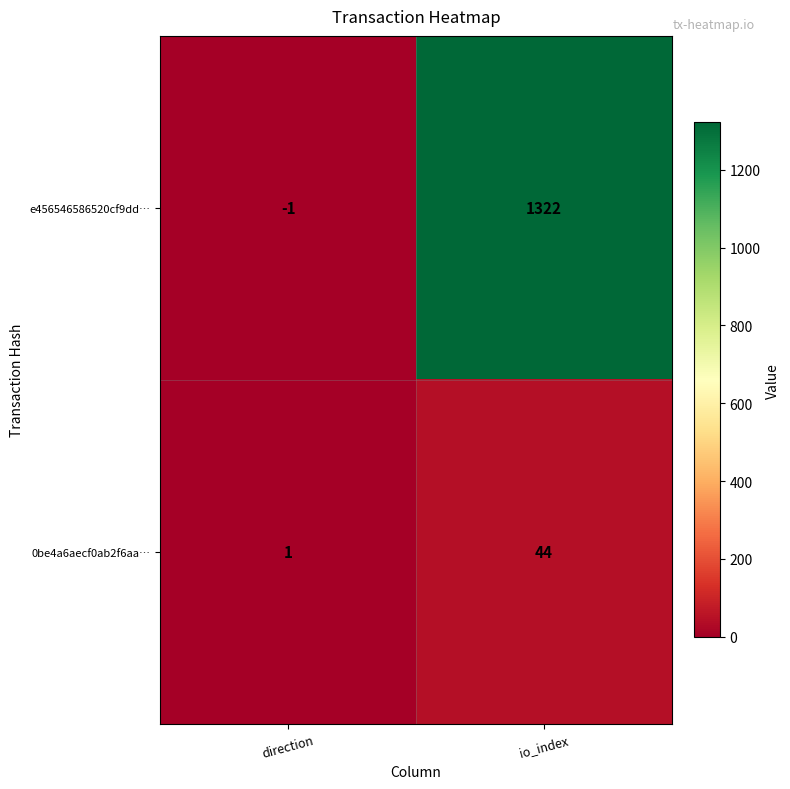

What is the maximum value shown in the chart?

1322